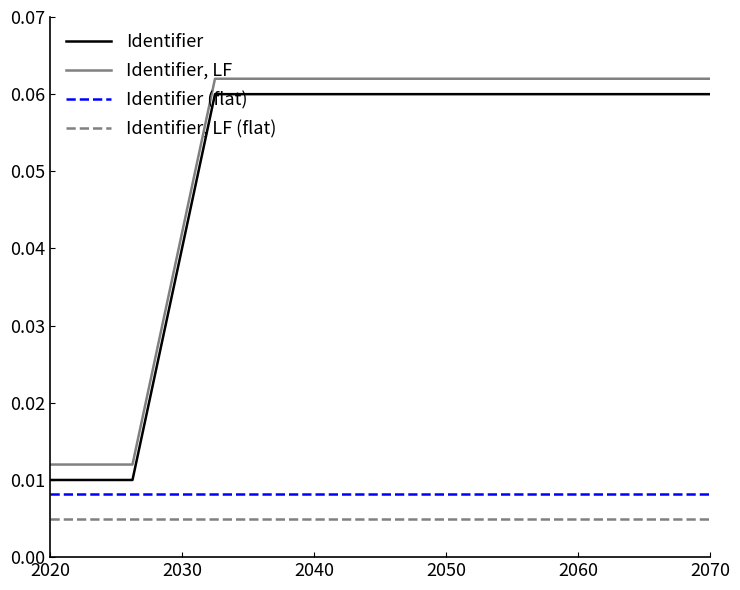

At how many categories does at least one series exceed 0?

9